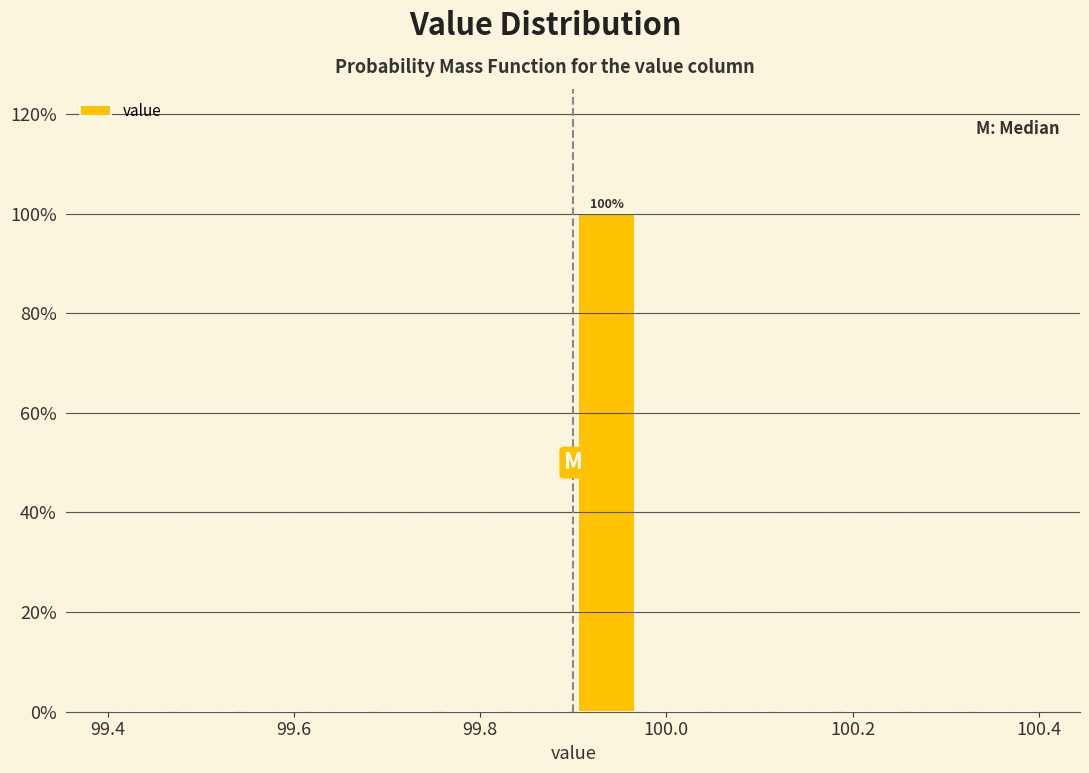

Read against the x-axis, roughly where is the centre of the tallest bar?

99.94